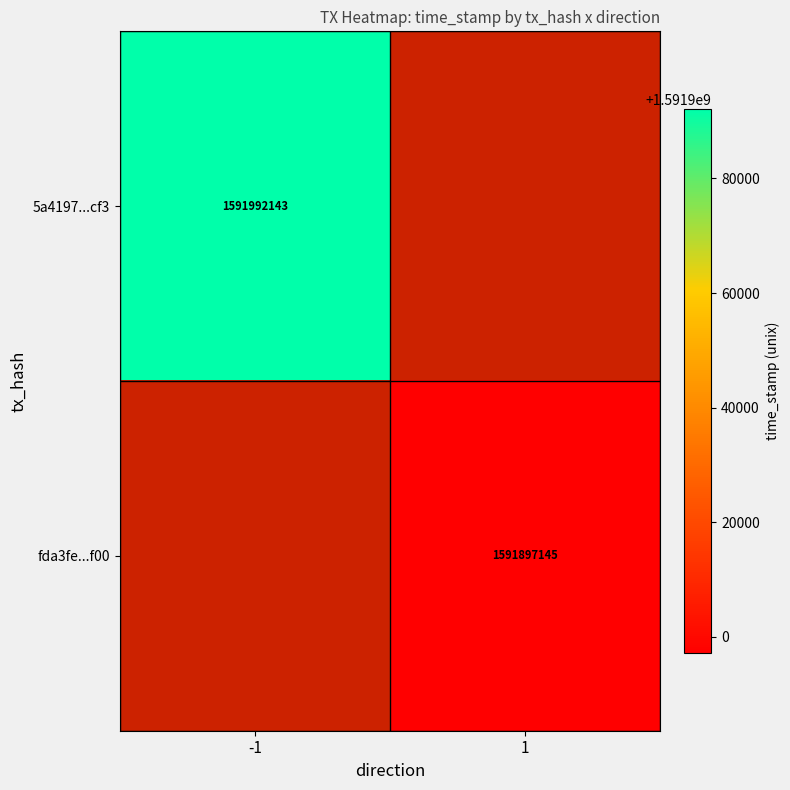

The 5a4197...cf3 series shows 2423339315 at -1. True or false?

False